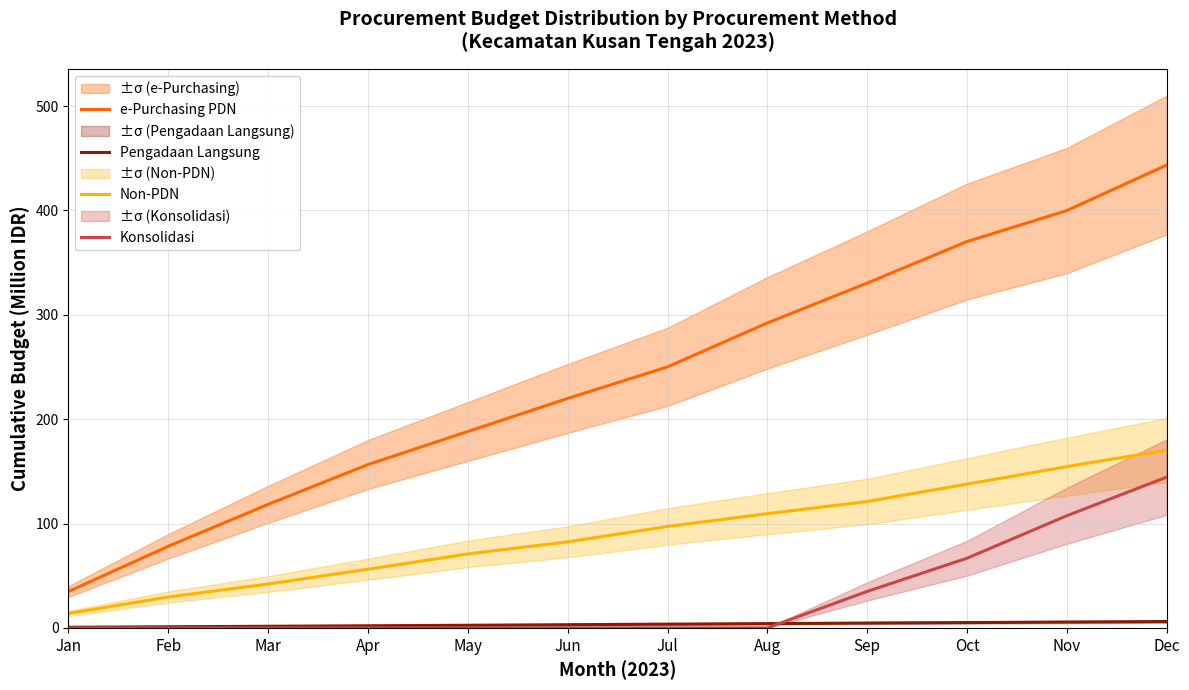

How many values in the Pengadaan Langsung series exceed 3?

7